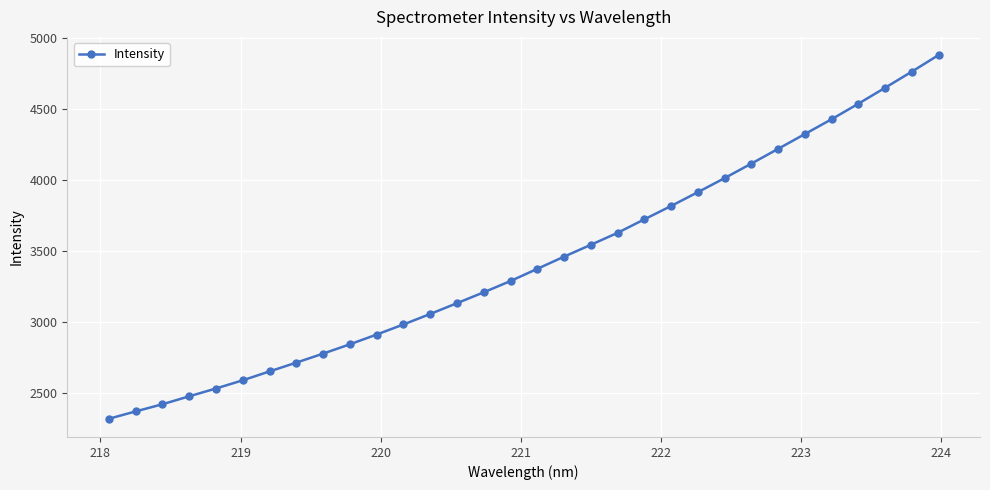

Does the chart display data point markers on the line(s)?

Yes